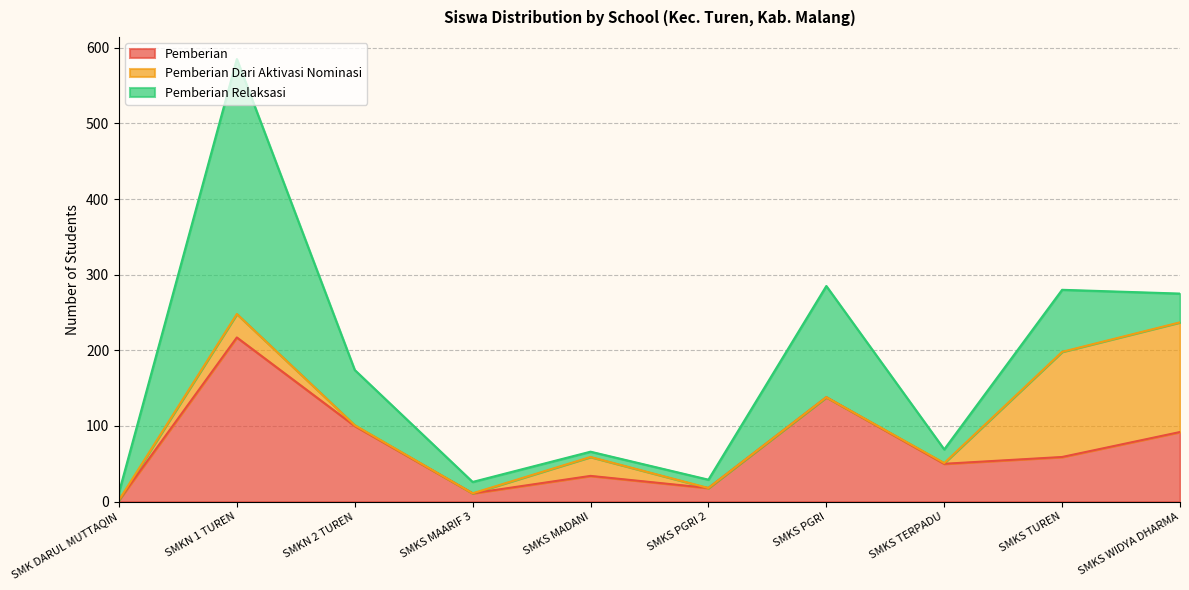

Which series has the largest range (max minus min)?

Pemberian Relaksasi